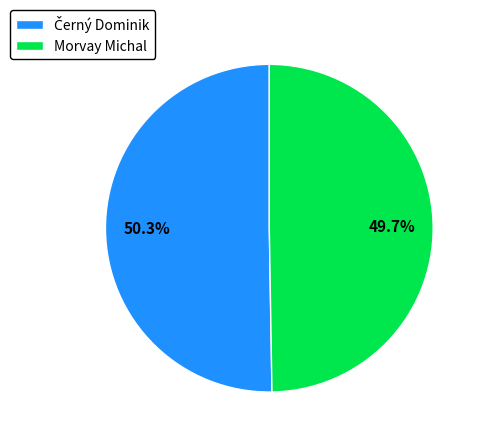

Which category has the smallest portion of the pie?

Morvay Michal